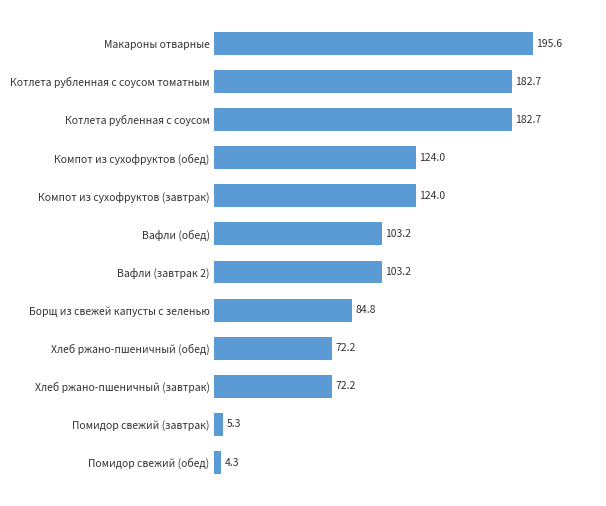

The value at Помидор свежий (завтрак) is 5.3. True or false?

True